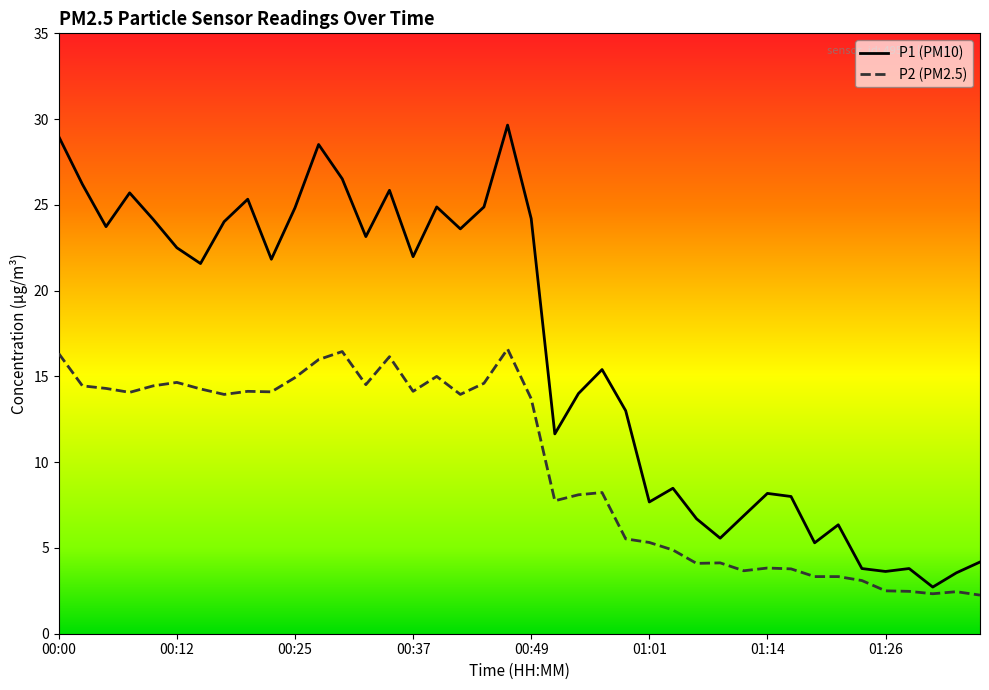

Is this an area chart (filled region under the line)?

No